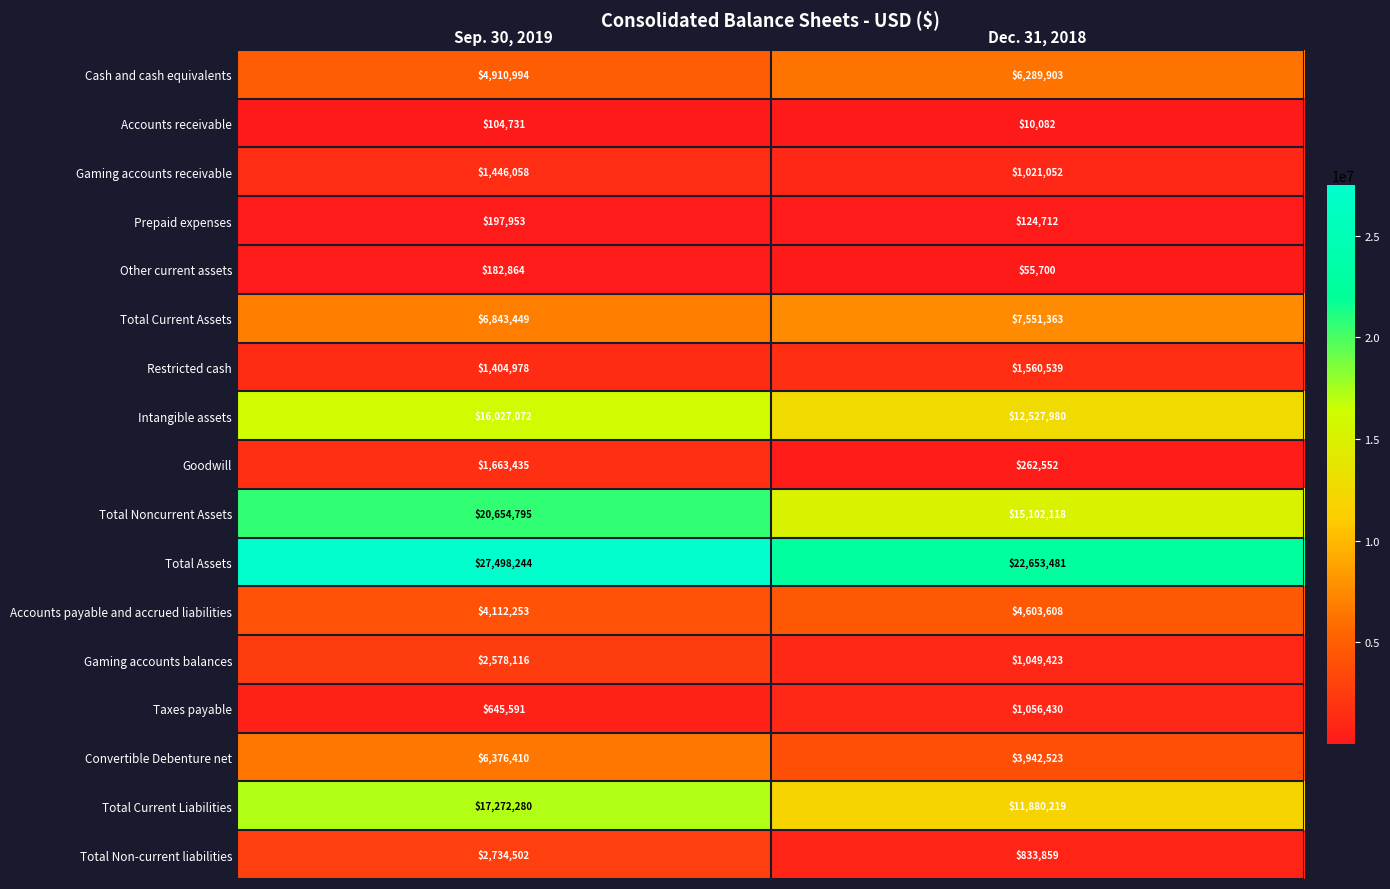

At how many categories does at least one series exceed 12079150?

2